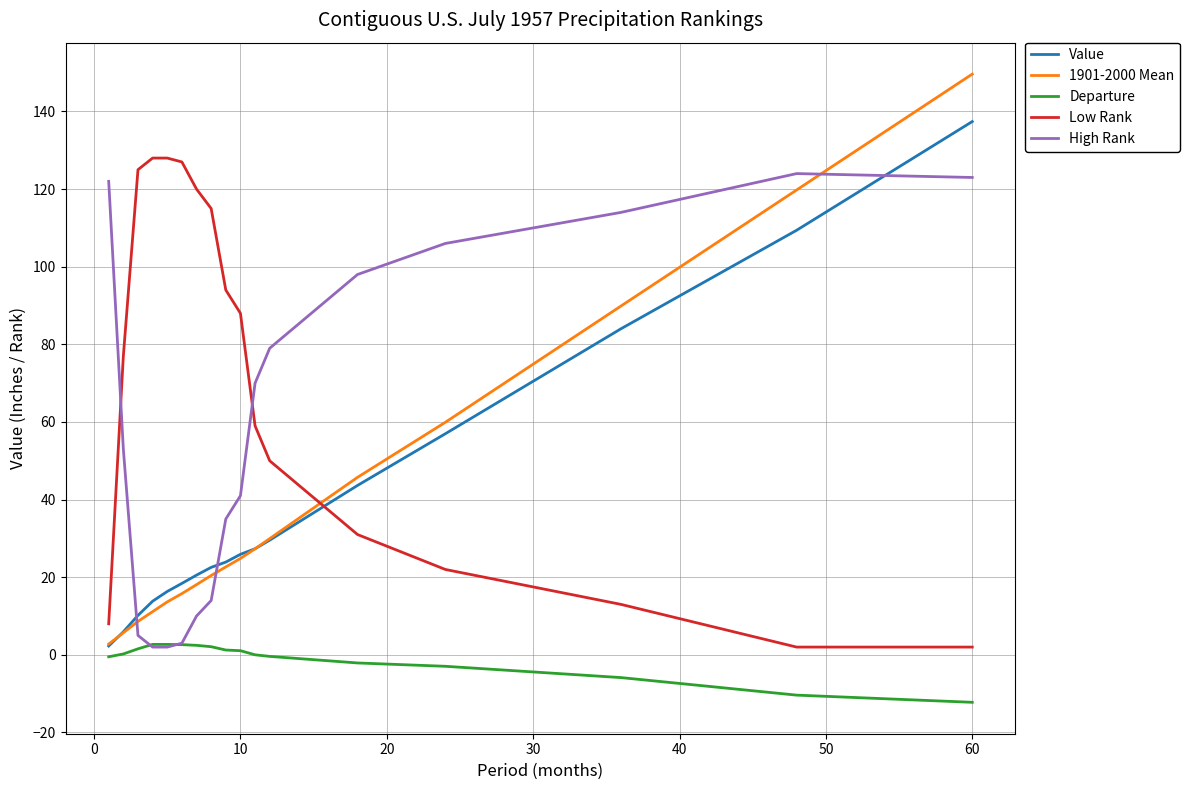

What is the maximum value shown in the chart?

149.6